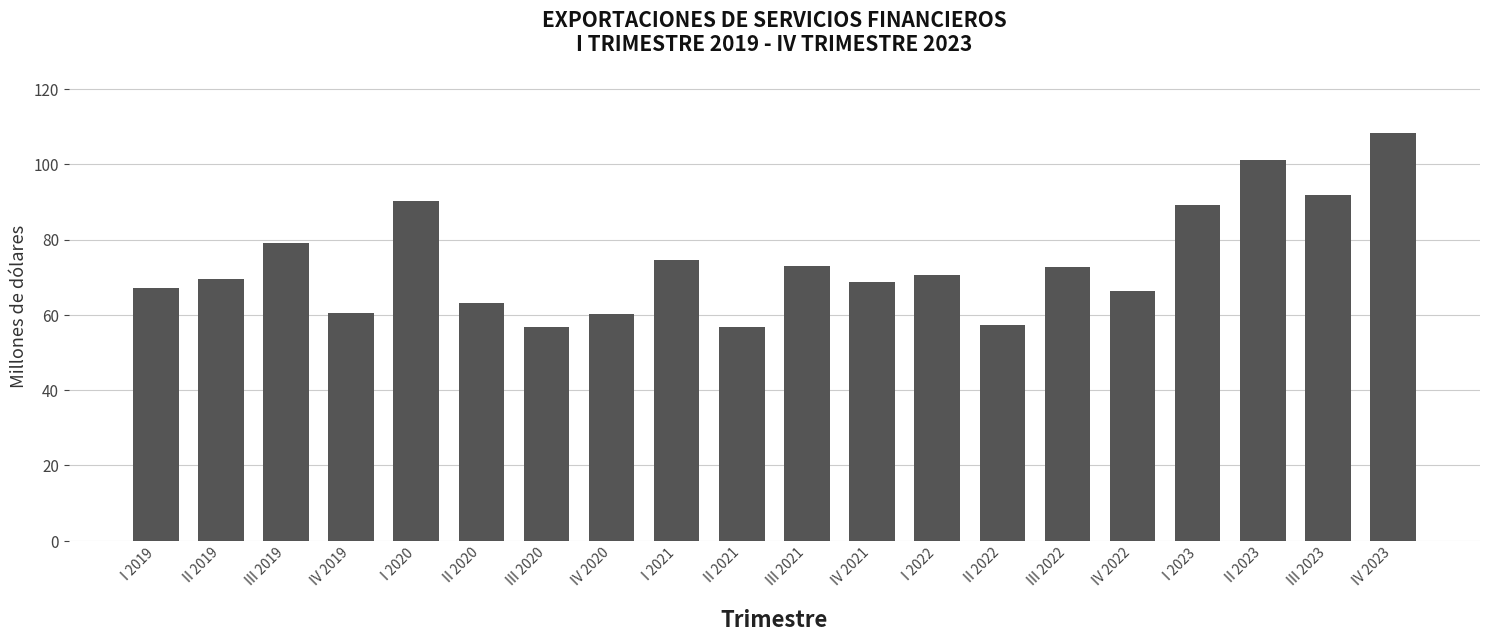

Between I 2019 and I 2020, which is larger?

I 2020